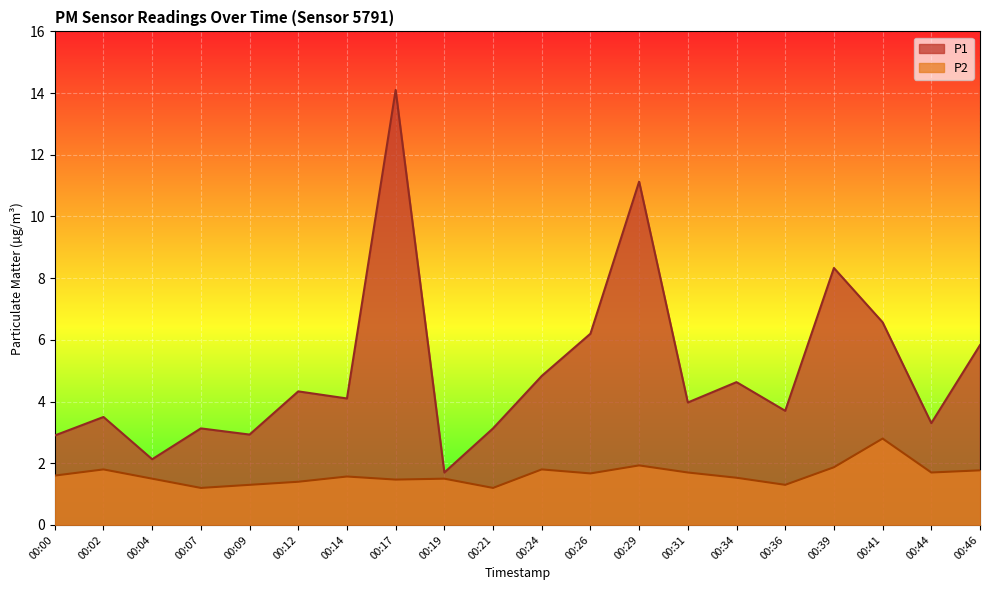

True or false: P1 has more than 1 points higher than both neighbors.

True